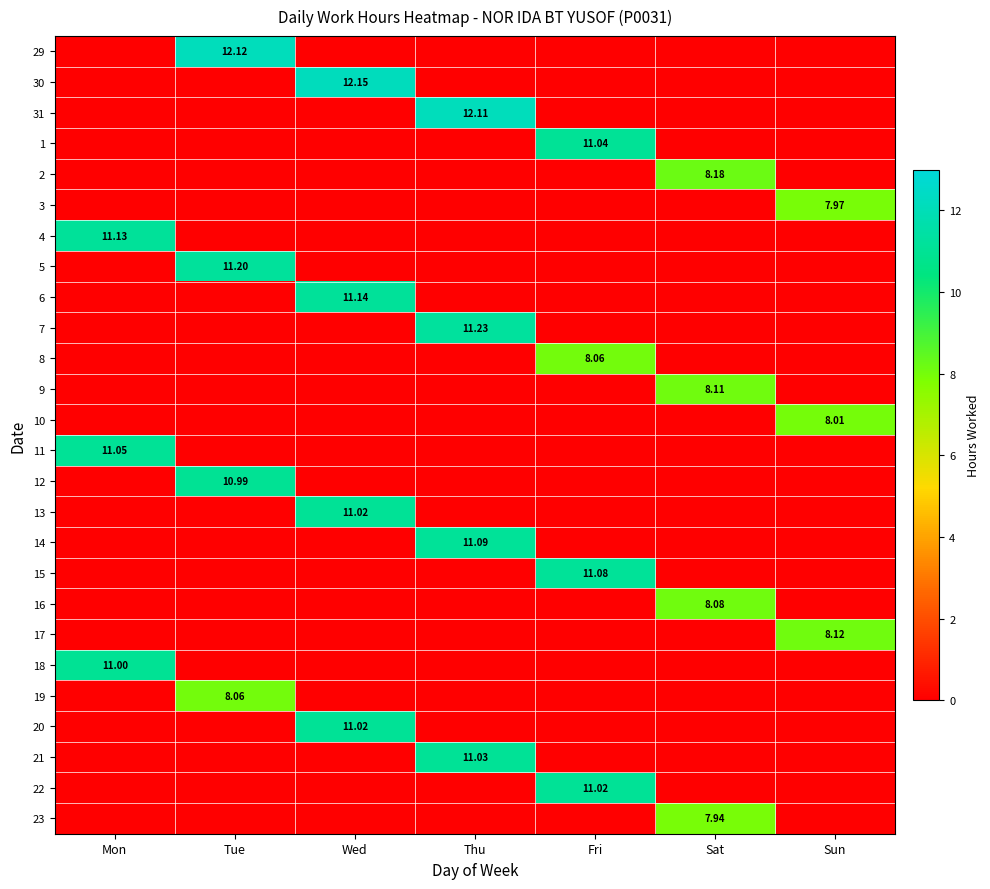

Between Sat and Fri, which is larger?

Sat